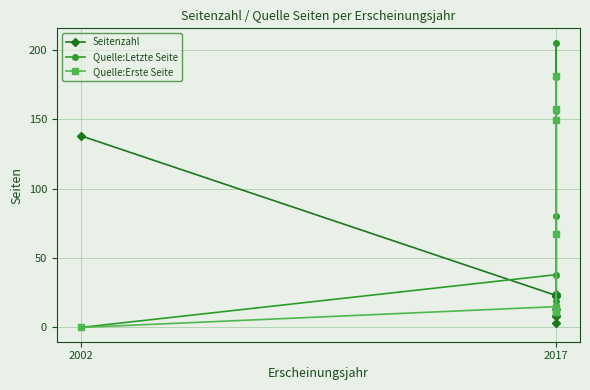

Where is the first local maximum for Quelle:Erste Seite?

2017